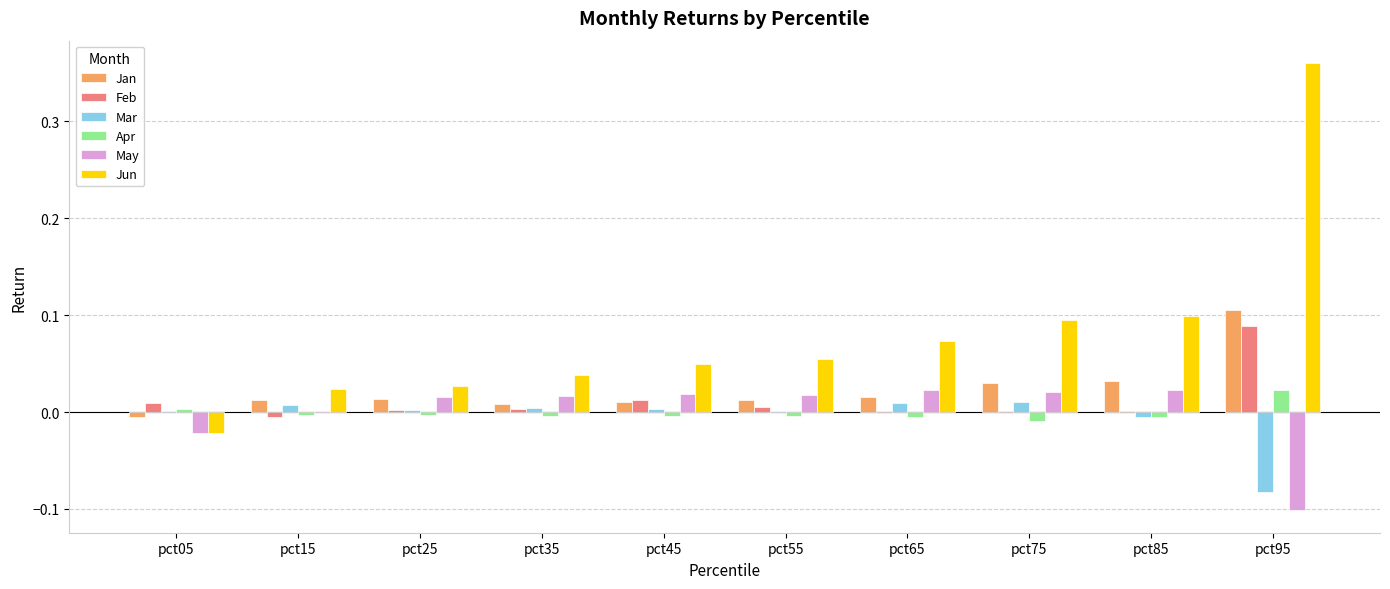

Which series has the widest spread of values?

Jun